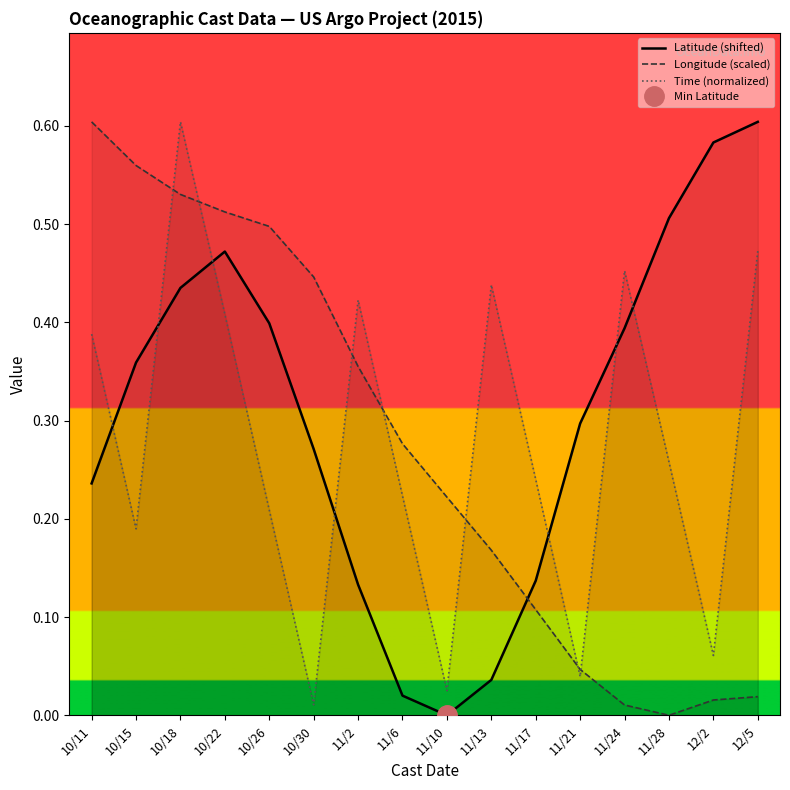

How many lines are shown in the chart?

3